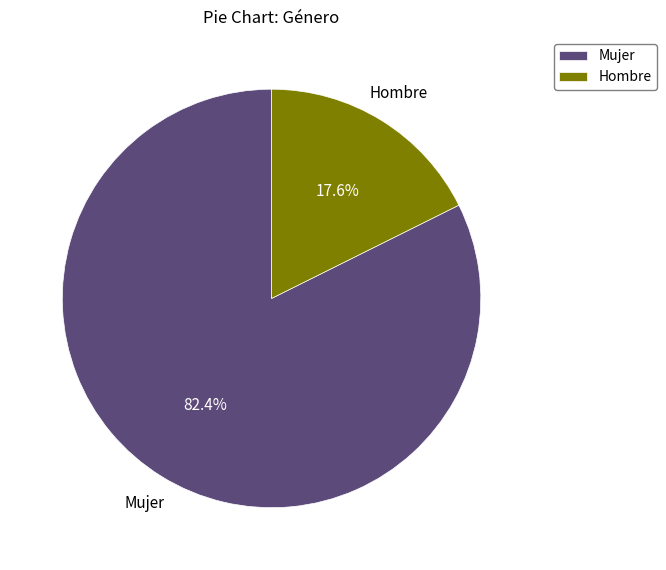

Which slice is the smallest?

Hombre